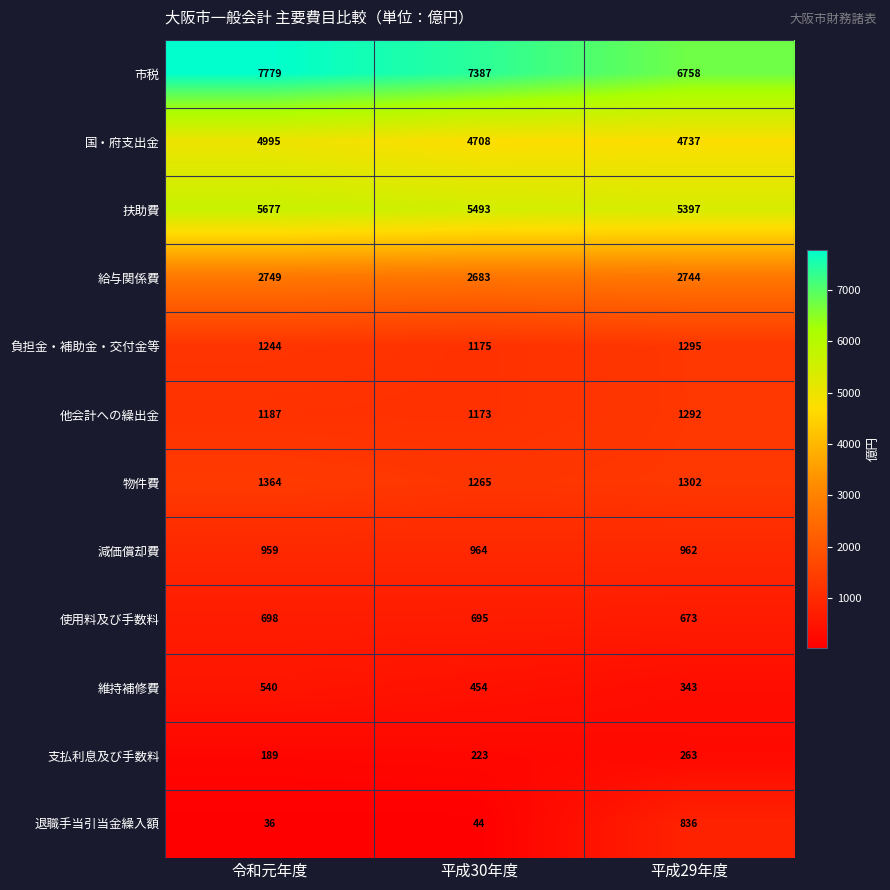

The 使用料及び手数料 series shows 393 at 平成30年度. True or false?

False